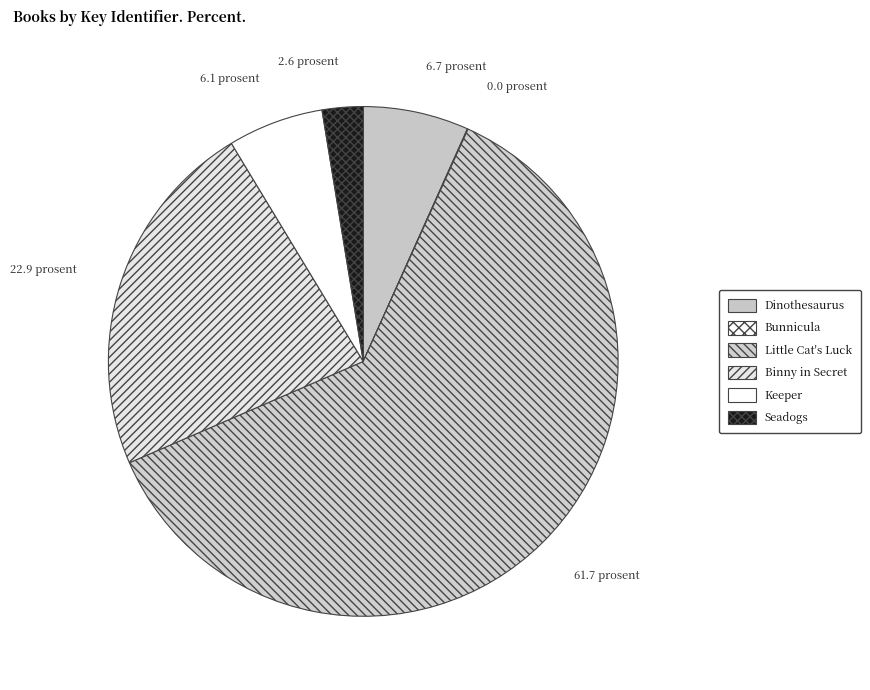

What is the smallest slice in the pie chart?

Bunnicula